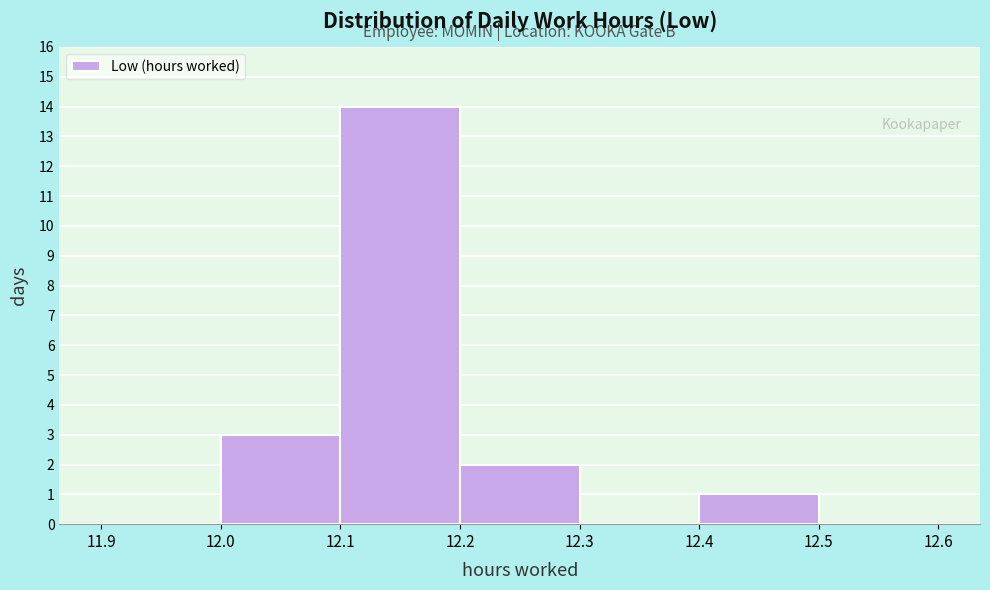

Reading left to right, list every bar in this chart as the range it spans on the x-axis followed by its height. The values are not printed on the chart, so give them approximately, as read against the axis.

11.9 to 12.0: 0
12.0 to 12.1: 3
12.1 to 12.2: 14
12.2 to 12.3: 2
12.3 to 12.4: 0
12.4 to 12.5: 1
12.5 to 12.6: 0